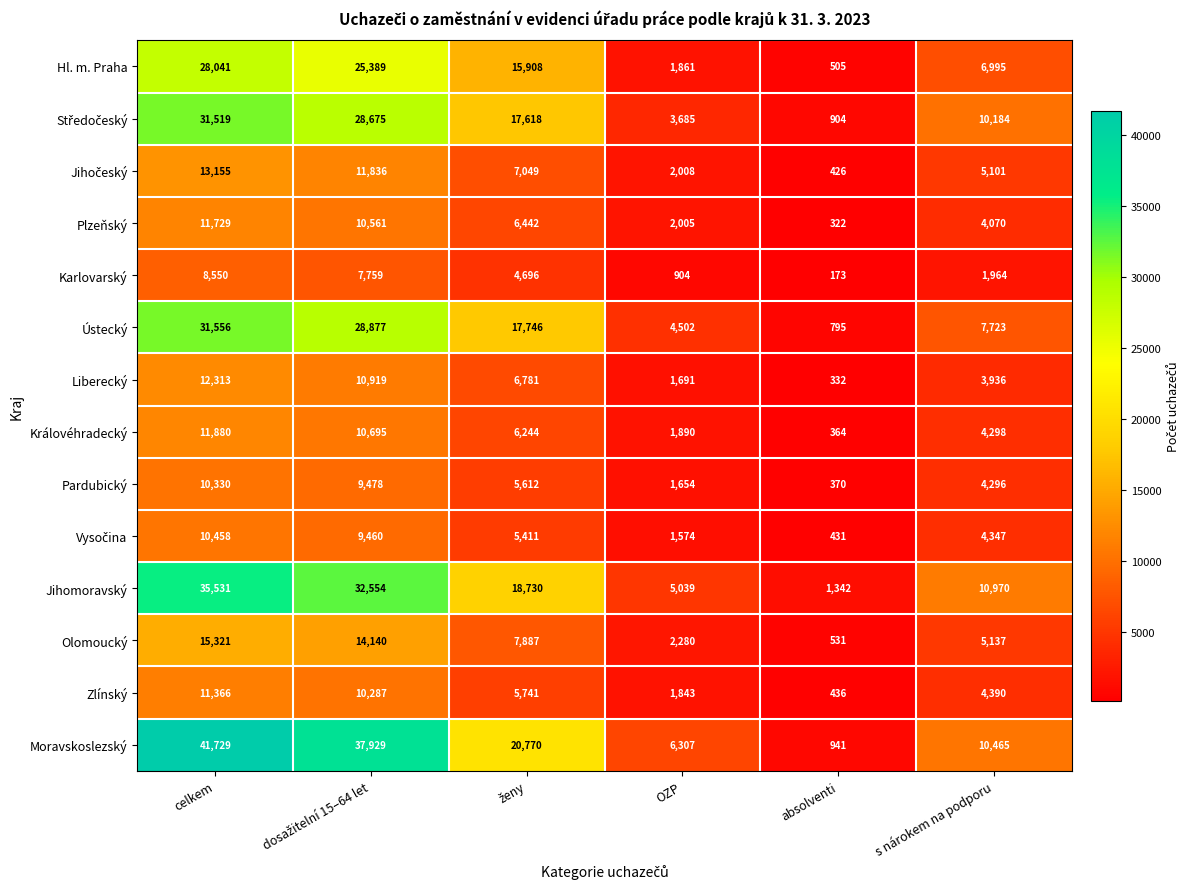

The Plzeňský series shows 2005 at OZP. True or false?

True